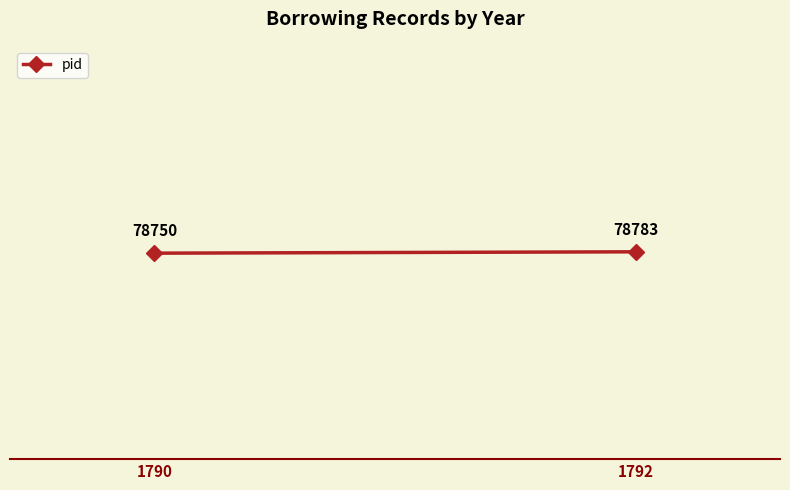

Between 1790 and 1792, which is larger?

1792